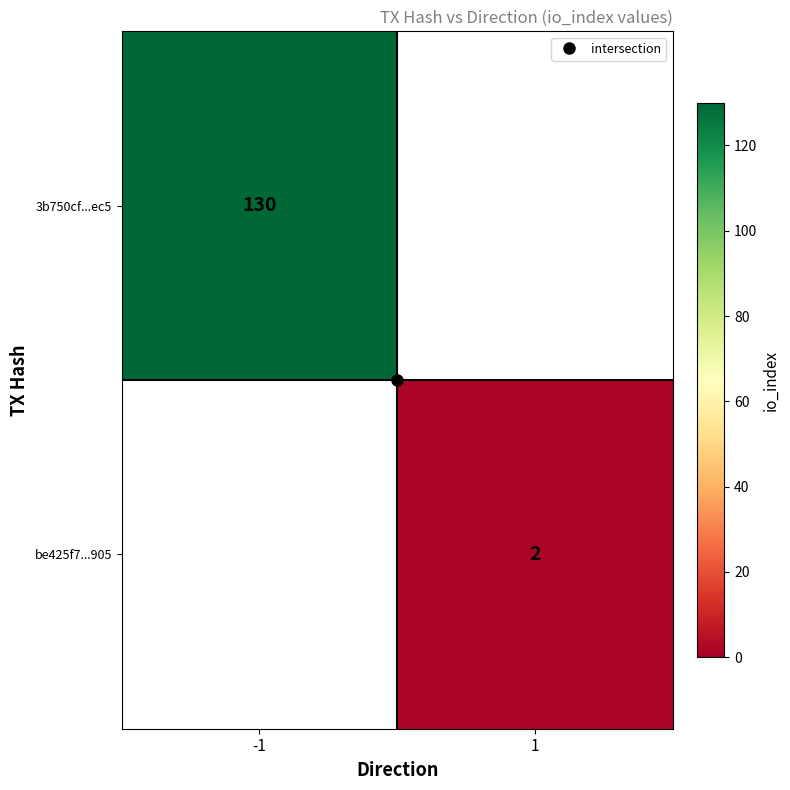

What is the minimum value for 3b750cf...ec5?

130.0